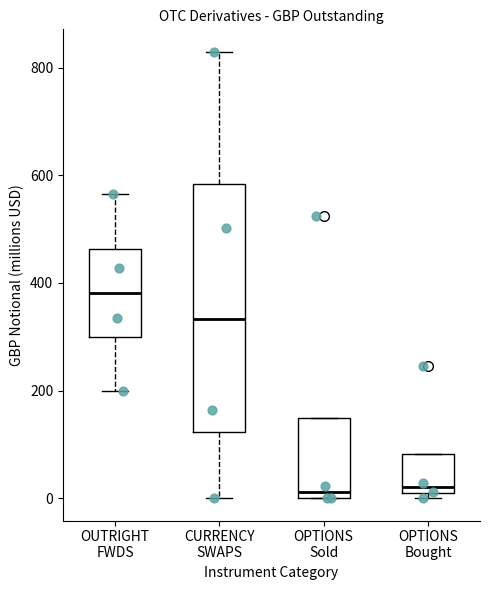

Reading left to right, read every box against the y-axis: the position of its median line, the range the box covers, and the ends of its whiskers. The values are not printed on the chart, so give them approximately, as read against the axis.

OUTRIGHT FWDS: median 380, box 300 to 460, whiskers 200 to 560
CURRENCY SWAPS: median 340, box 120 to 580, whiskers 0 to 820
OPTIONS Sold: median 20, box 0 to 140, whiskers 0 to 140
OPTIONS Bought: median 20, box 0 to 80, whiskers 0 (just below the box's lower edge) to 80